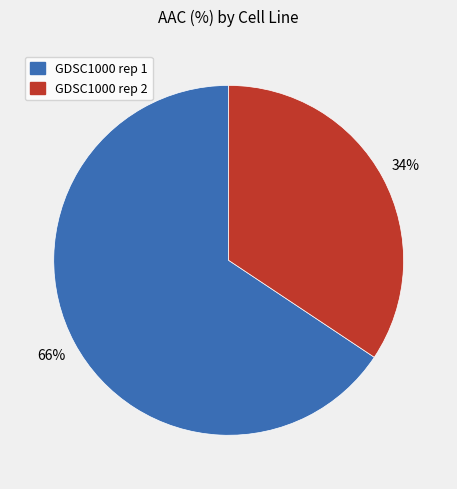

To the nearest percent, what is the combined percentage of GDSC1000 rep 1 and GDSC1000 rep 2?

100%